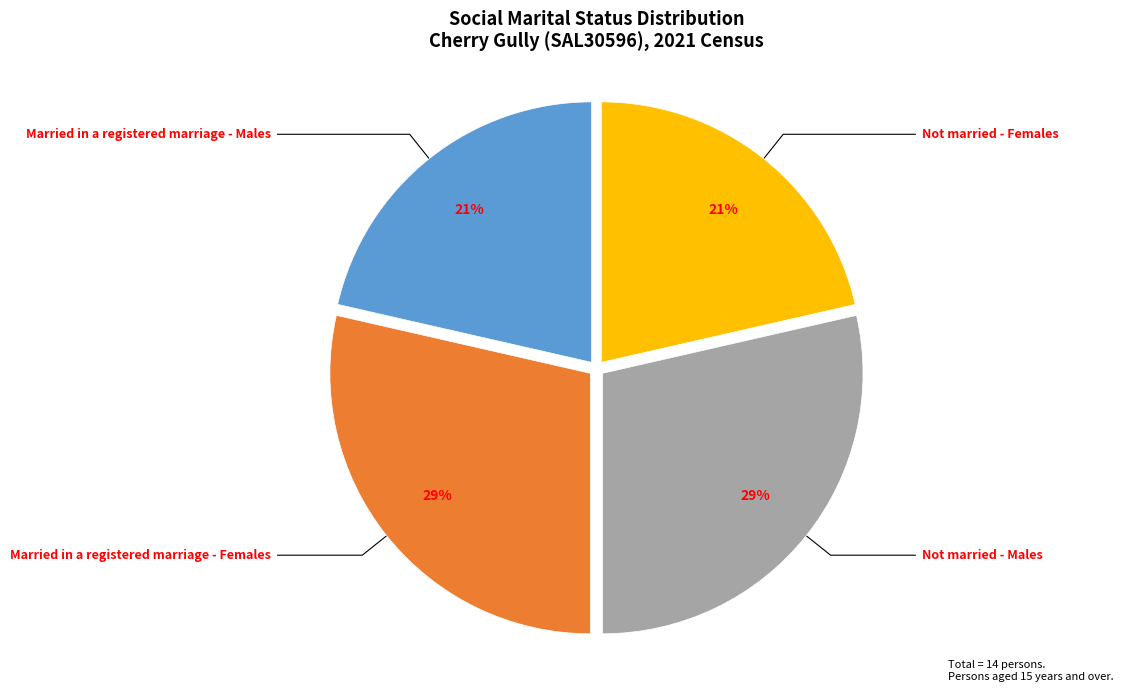

To the nearest percent, what is the average slice percentage?

25%